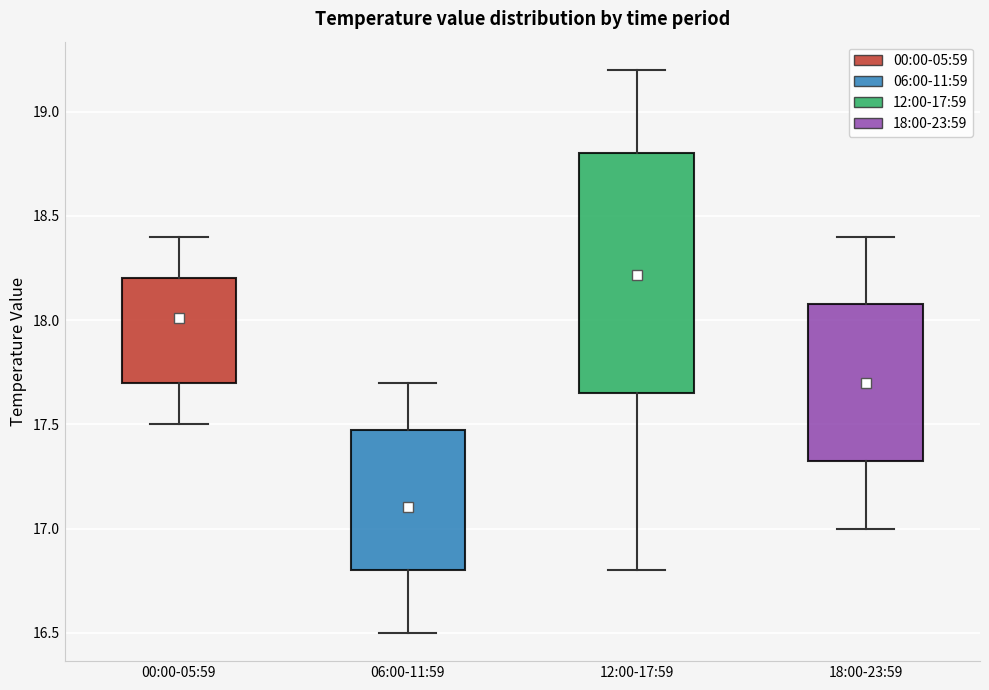

Which box's median line is the highest?

12:00-17:59